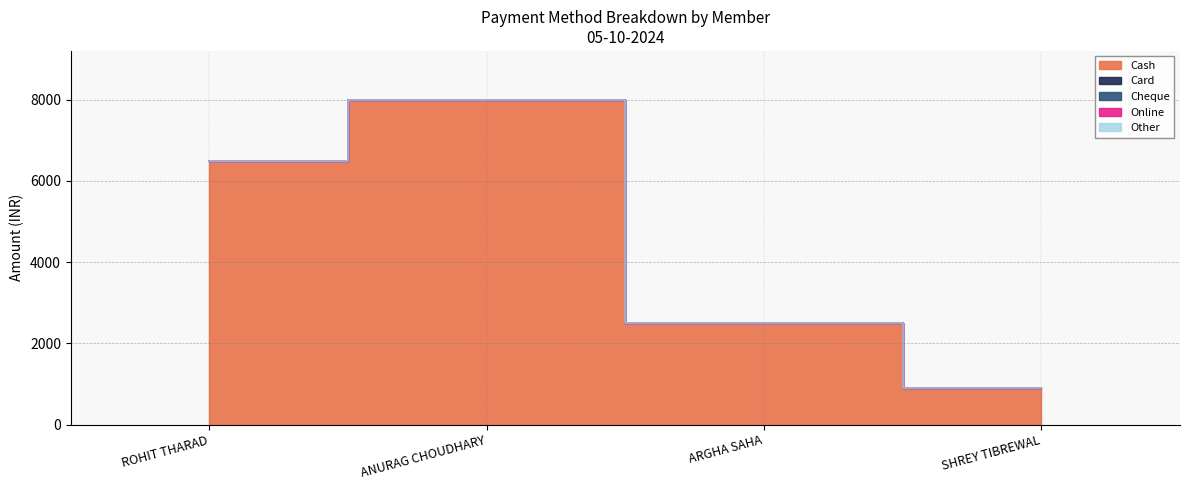

Reading left to right, what are all the values shown in this chart?

Cash: 6499	8000	2500	900
Card: 0	0	0	0
Cheque: 0	0	0	0
Online: 0	0	0	0
Other: 0	0	0	0